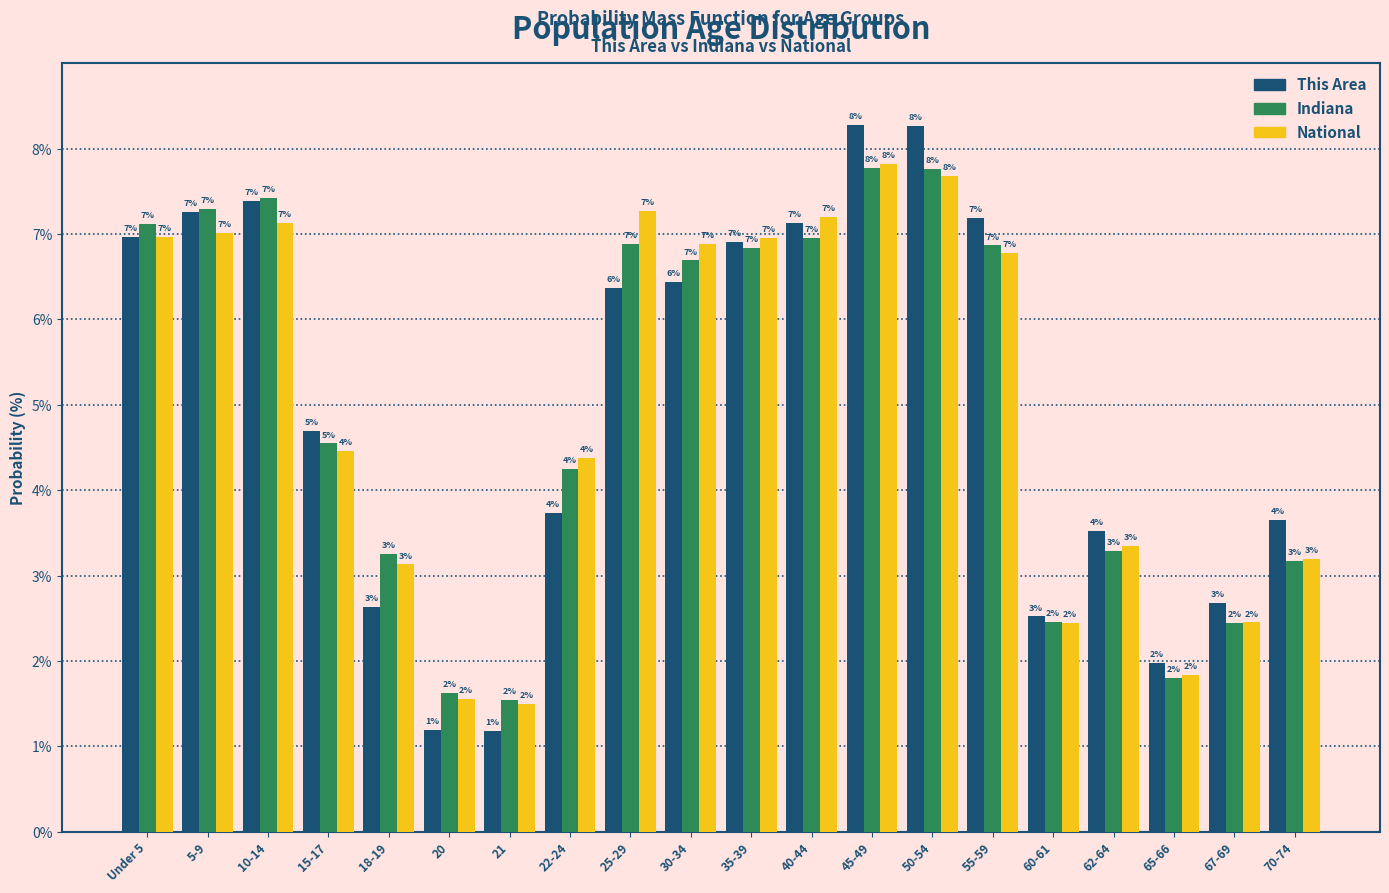

Where is National nearest to the value 4?

22-24